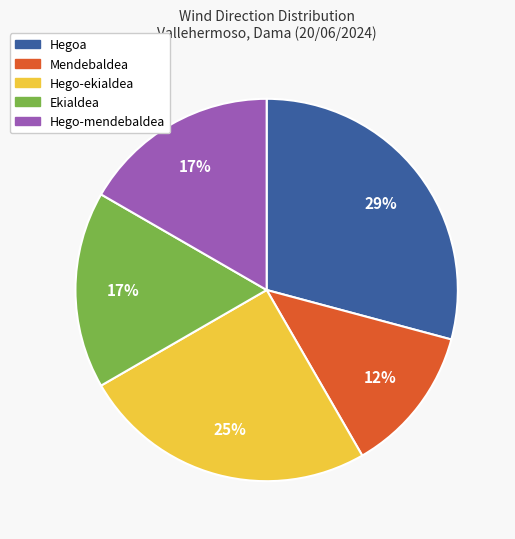

Is the sum of Mendebaldea and Hego-mendebaldea greater than half?

No